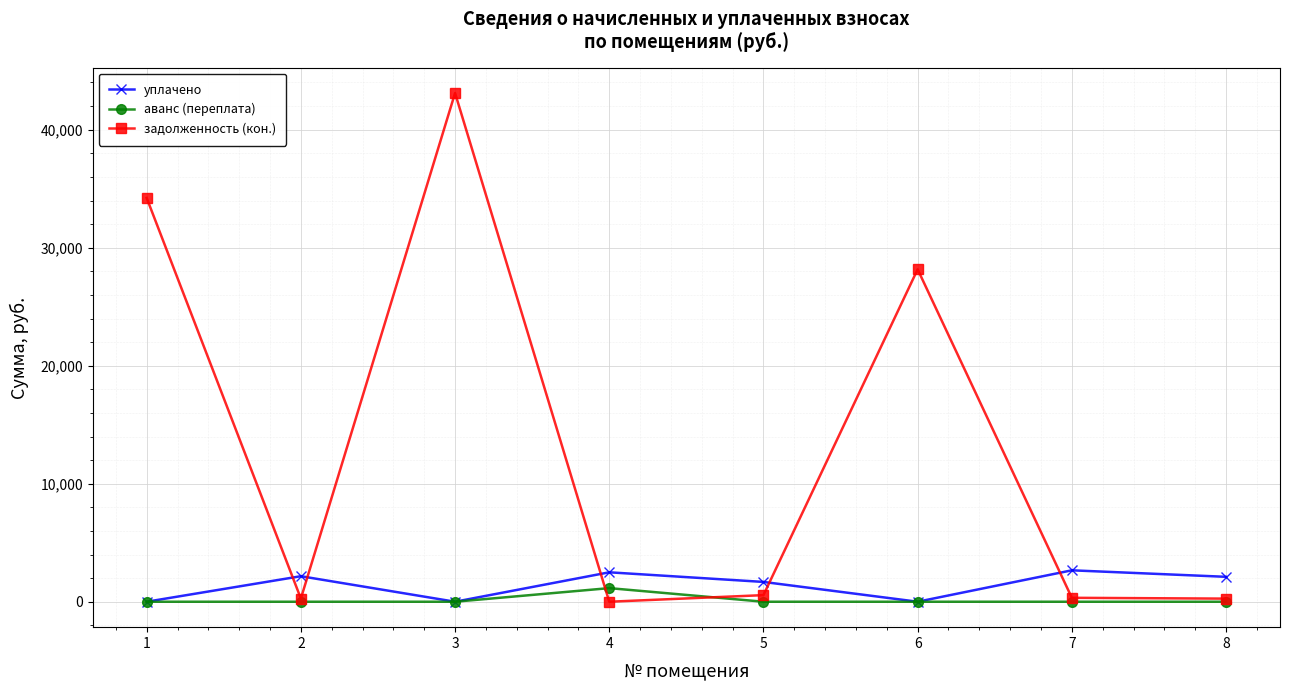

What is the maximum value for аванс (переплата)?

1153.3